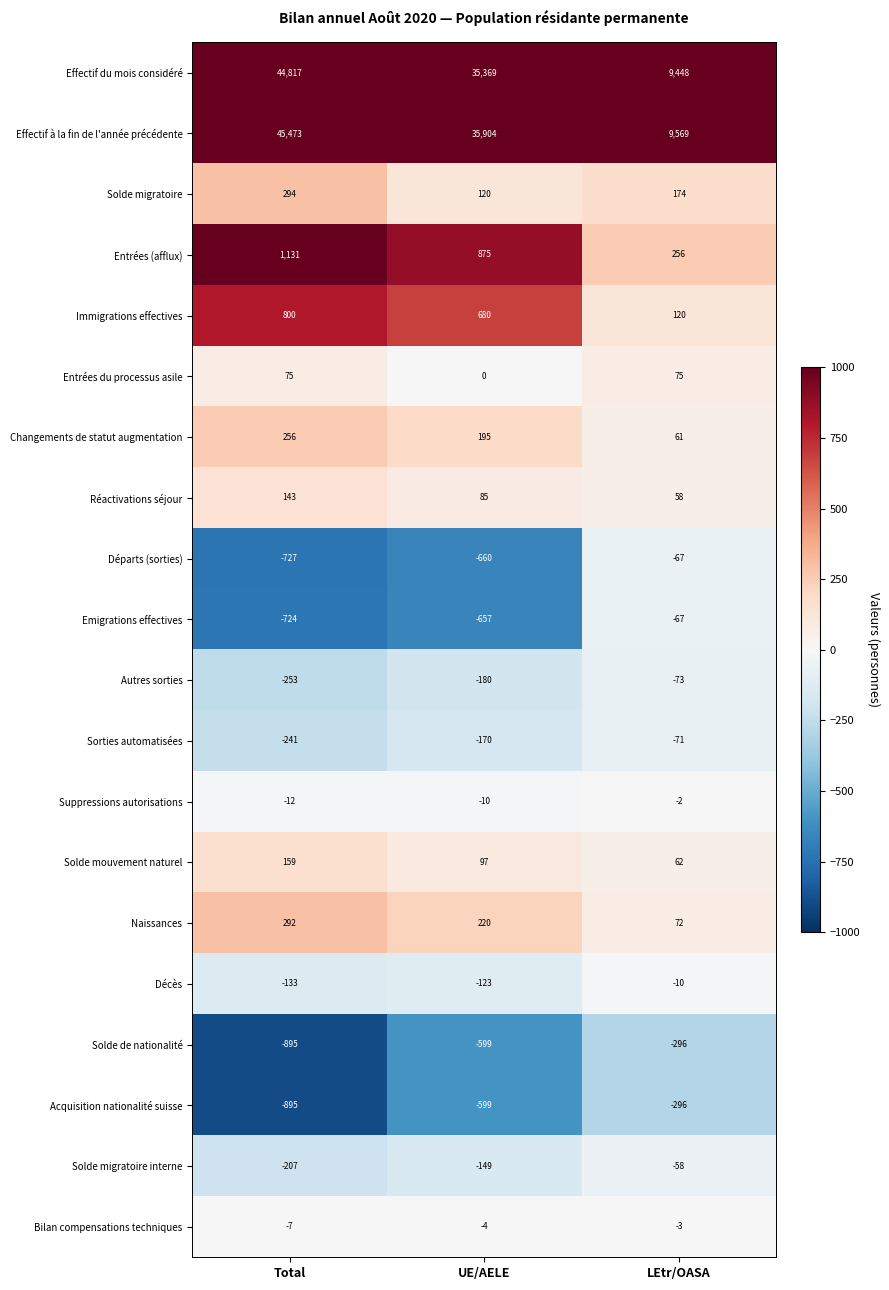

True or false: Effectif à la fin de l'année précédente has a value of 9569 at LEtr/OASA.

True